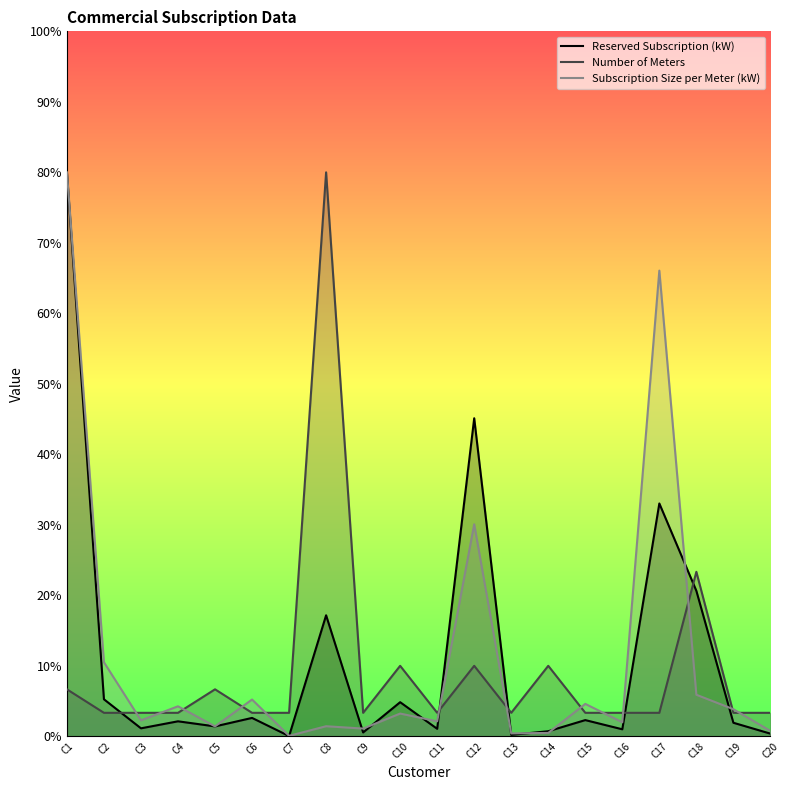

Where is the first local minimum for Number of Meters?

C9